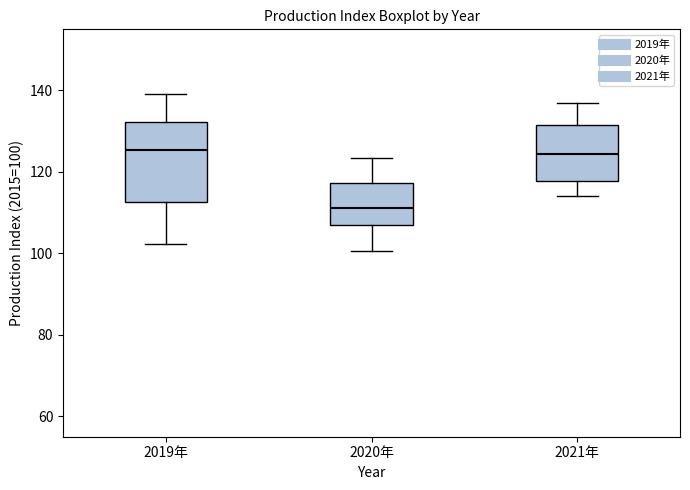

Reading left to right, read every box against the y-axis: the position of its median line, the range the box covers, and the ends of its whiskers. The values are not printed on the chart, so give them approximately, as read against the axis.

2019年: median 126, box 112 to 132, whiskers 102 to 140
2020年: median 112, box 108 to 118, whiskers 100 to 124
2021年: median 124, box 118 to 132, whiskers 114 to 138